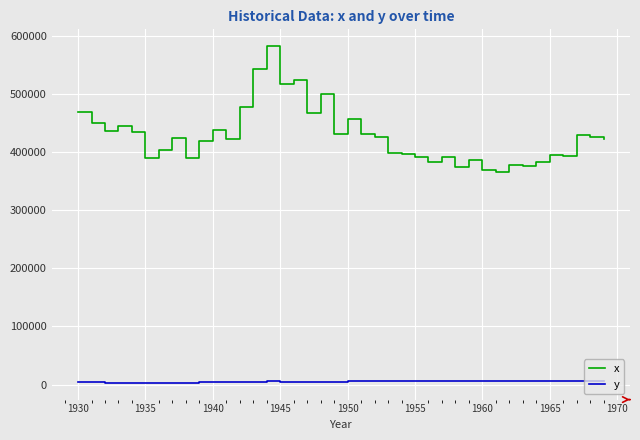

Which series has the largest range (max minus min)?

x